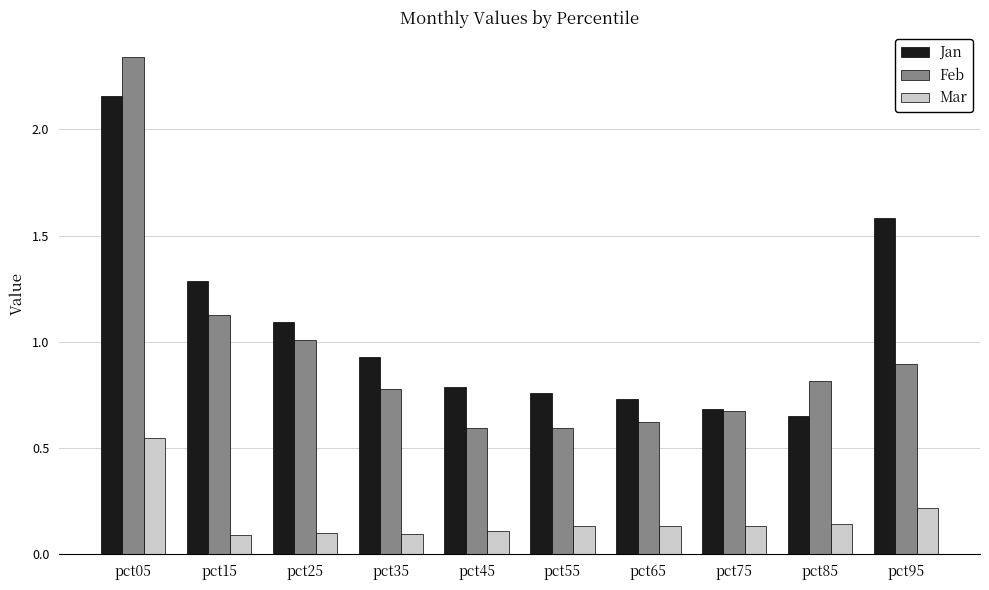

Which series has the widest spread of values?

Feb